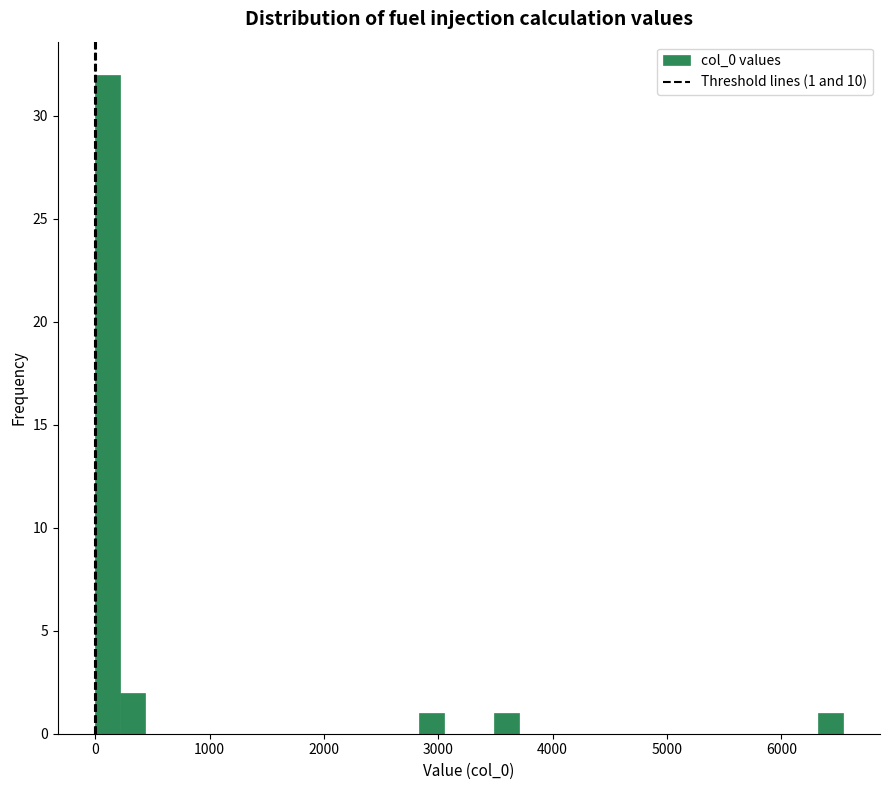

Read against the x-axis, roughly where is the centre of the tallest bar?

100